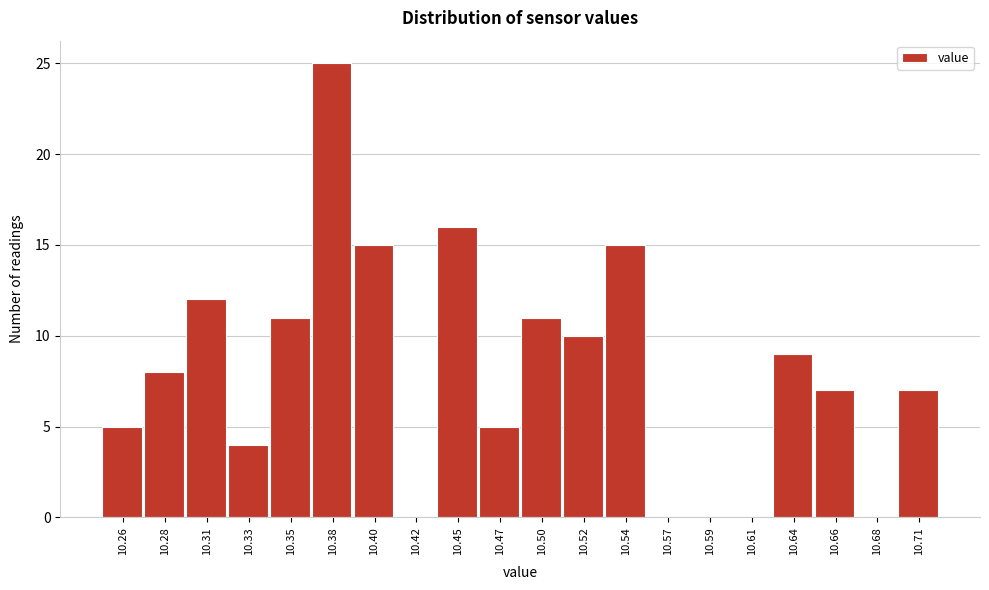

Reading right to left, transcribe all the data shown in this chart.

10.71=7	10.68=0	10.66=7	10.64=9	10.61=0	10.59=0	10.57=0	10.54=15	10.52=10	10.50=11	10.47=5	10.45=16	10.42=0	10.40=15	10.38=25	10.35=11	10.33=4	10.31=12	10.28=8	10.26=5